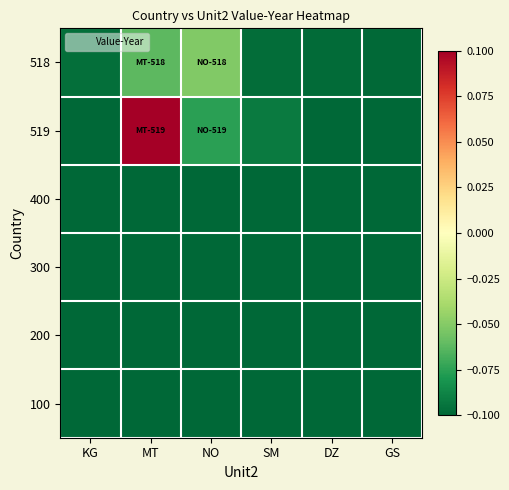

Between MT and GS, which is larger?

MT